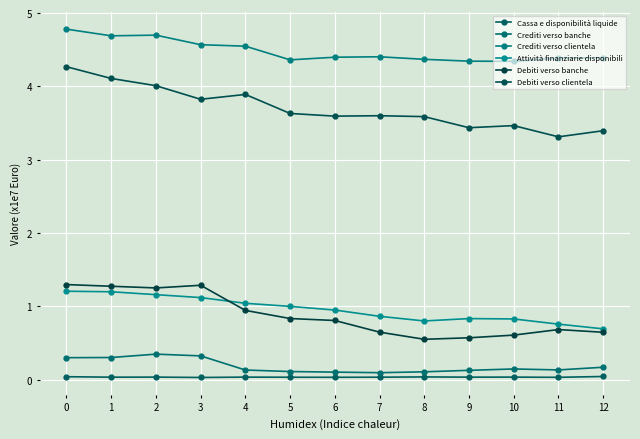

Reading right to left, transcribe all the data shown in this chart.

Cassa e disponibilità liquide: 12=0.0	11=0.0	10=0.0	9=0.0	8=0.0	7=0.0	6=0.0	5=0.0	4=0.0	3=0.0	2=0.0	1=0.0	0=0.0
Crediti verso banche: 12=0.2	11=0.1	10=0.1	9=0.1	8=0.1	7=0.1	6=0.1	5=0.1	4=0.1	3=0.3	2=0.3	1=0.3	0=0.3
Crediti verso clientela: 12=4.4	11=4.4	10=4.3	9=4.3	8=4.4	7=4.4	6=4.4	5=4.4	4=4.5	3=4.6	2=4.7	1=4.7	0=4.8
Attività finanziarie disponibili: 12=0.7	11=0.8	10=0.8	9=0.8	8=0.8	7=0.9	6=1.0	5=1.0	4=1.0	3=1.1	2=1.2	1=1.2	0=1.2
Debiti verso banche: 12=0.6	11=0.7	10=0.6	9=0.6	8=0.6	7=0.6	6=0.8	5=0.8	4=0.9	3=1.3	2=1.3	1=1.3	0=1.3
Debiti verso clientela: 12=3.4	11=3.3	10=3.5	9=3.4	8=3.6	7=3.6	6=3.6	5=3.6	4=3.9	3=3.8	2=4.0	1=4.1	0=4.3